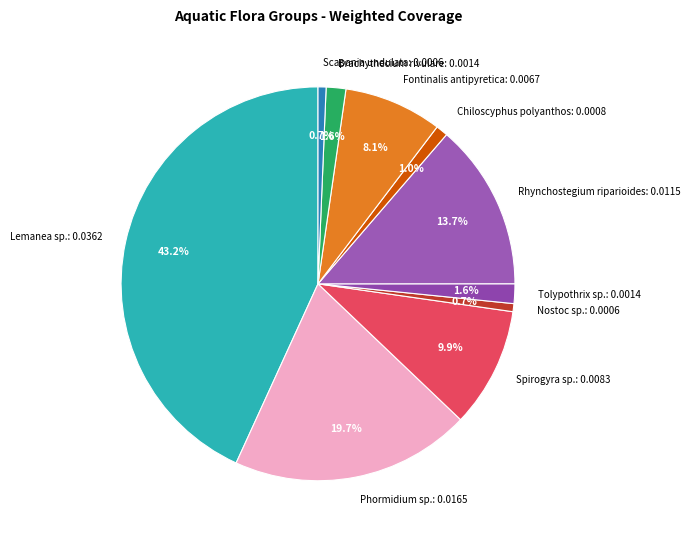

Is it true that Spirogyra sp. is 10% of the pie?

True